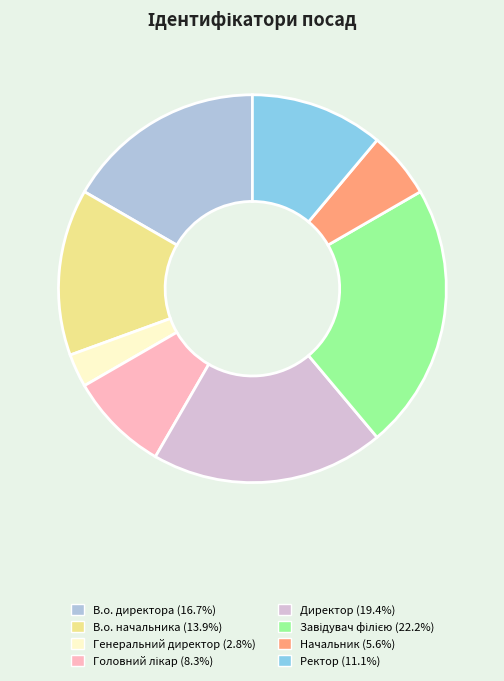

What is the ratio of the value at Директор to the value at В.о. начальника?

1.4